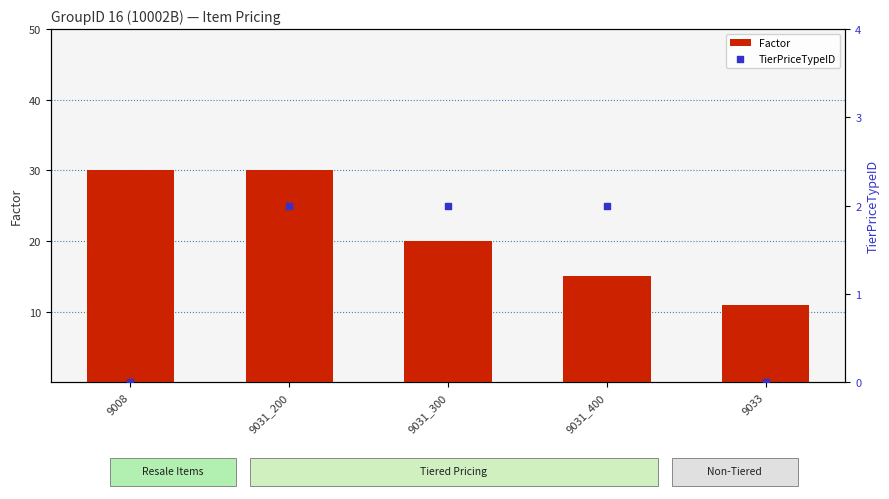

Which series has the largest Y range (max minus min)?

Factor